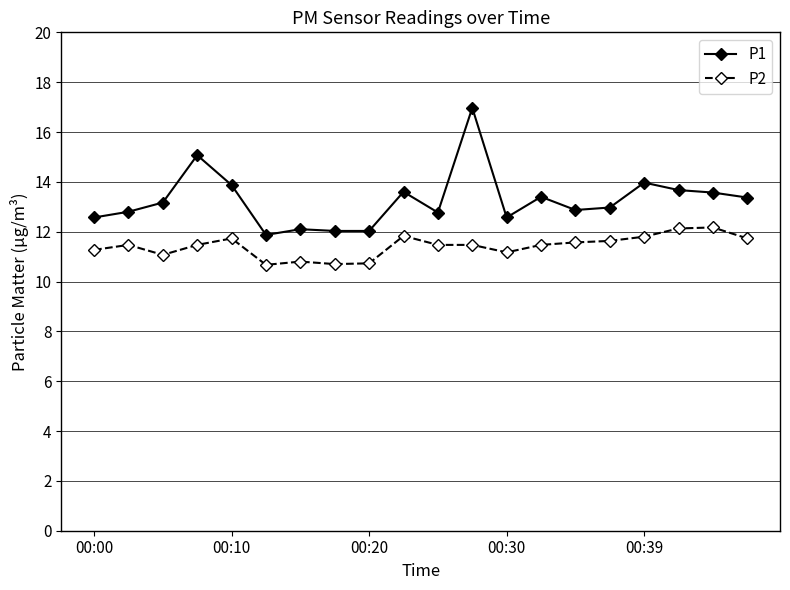

True or false: P1 and P2 cross at least once.

False